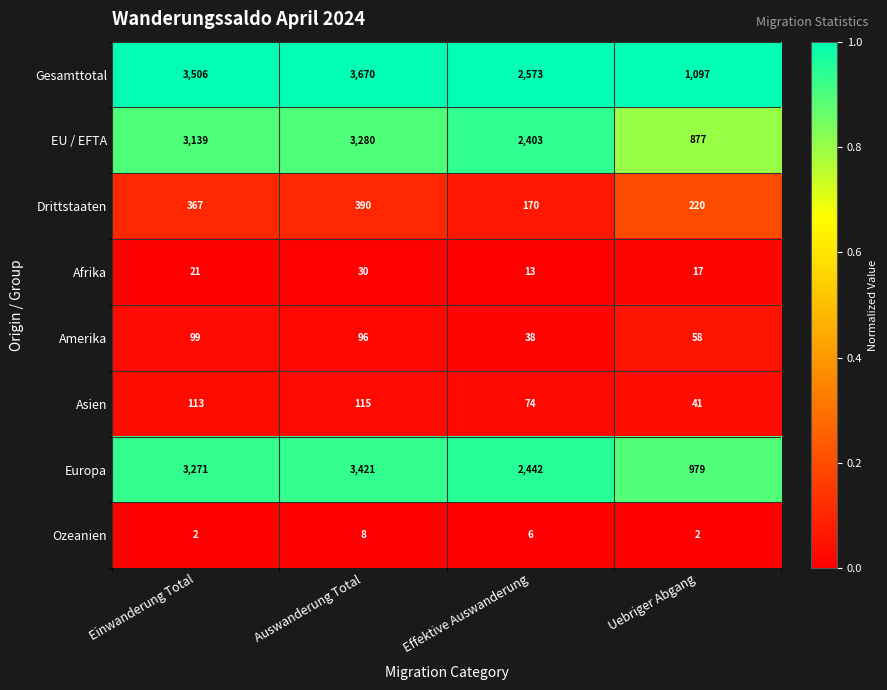

Rank the categories by Afrika value from lowest to highest.

Effektive Auswanderung, Uebriger Abgang, Einwanderung Total, Auswanderung Total